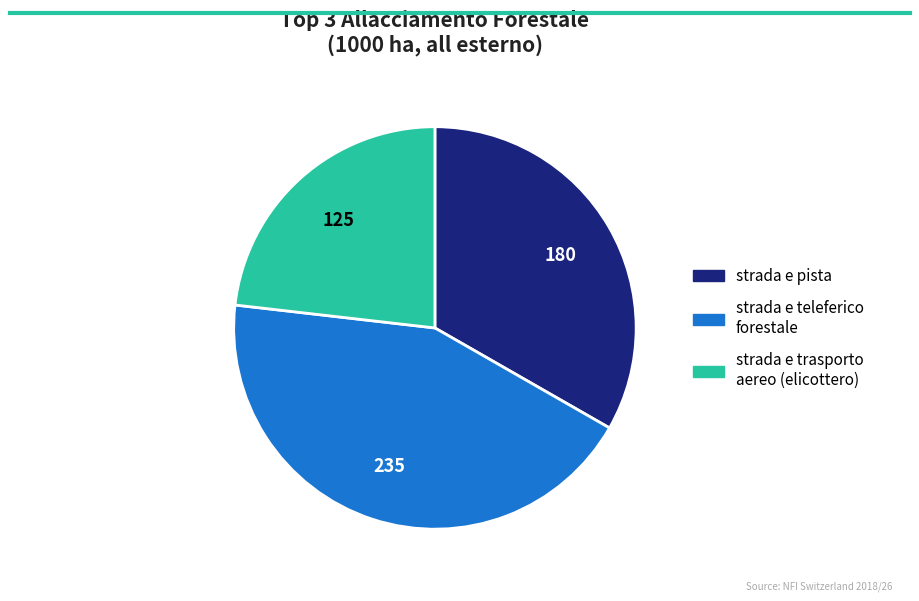

Count the number of slices in the pie.

3